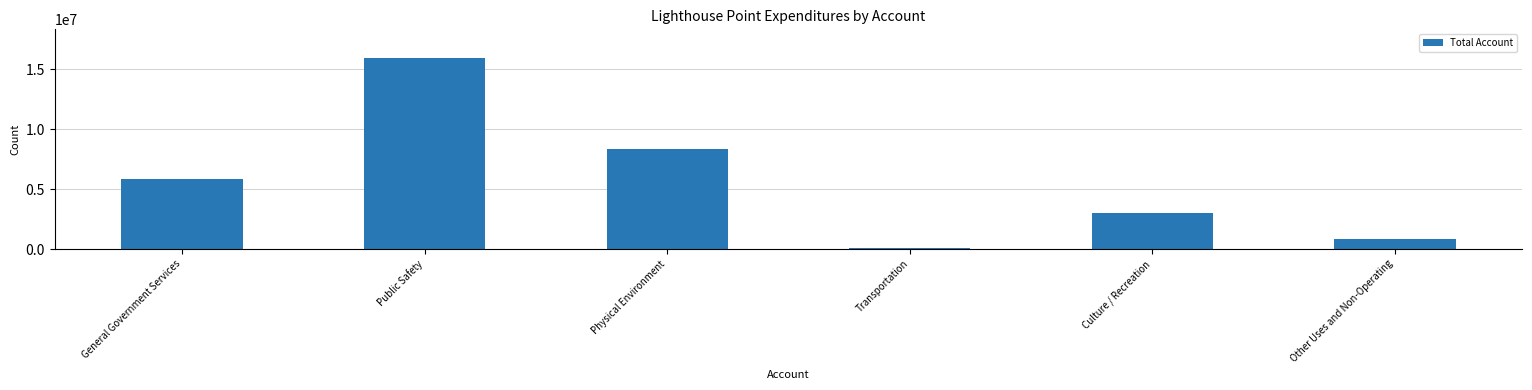

Reading right to left, list all the values displayed in this chart.

Other Uses and Non-Operating=868774	Culture / Recreation=2968843	Transportation=54500	Physical Environment=8371513	Public Safety=15955625	General Government Services=5885945